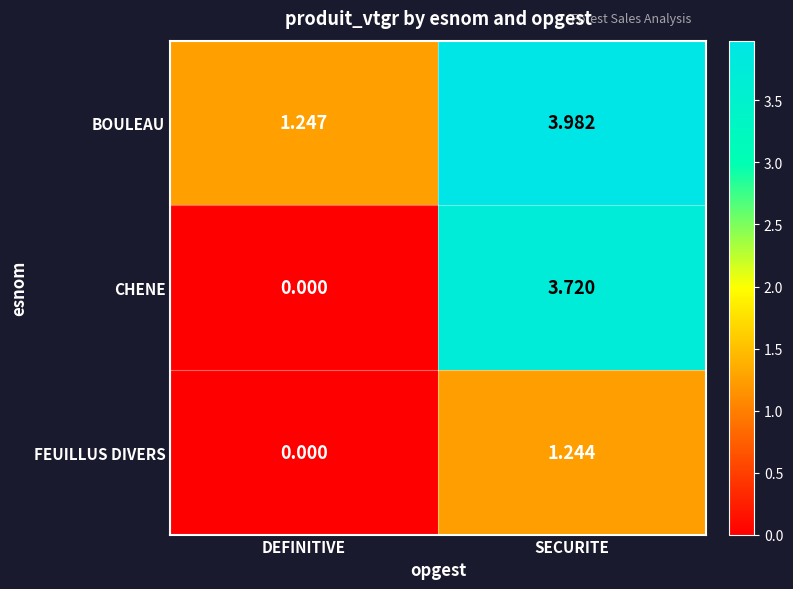

List the labels in order of BOULEAU value, largest first.

SECURITE, DEFINITIVE